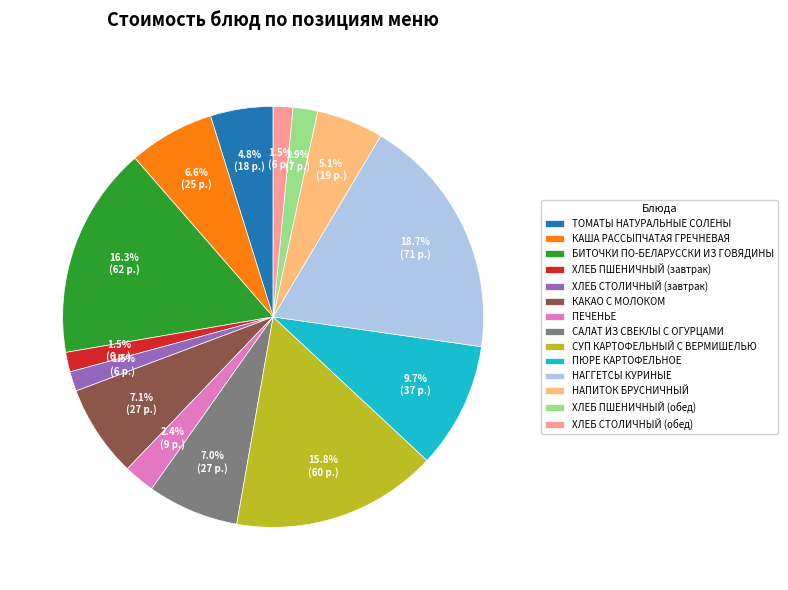

The НАГГЕТСЫ КУРИНЫЕ slice represents 19% of the pie. True or false?

True